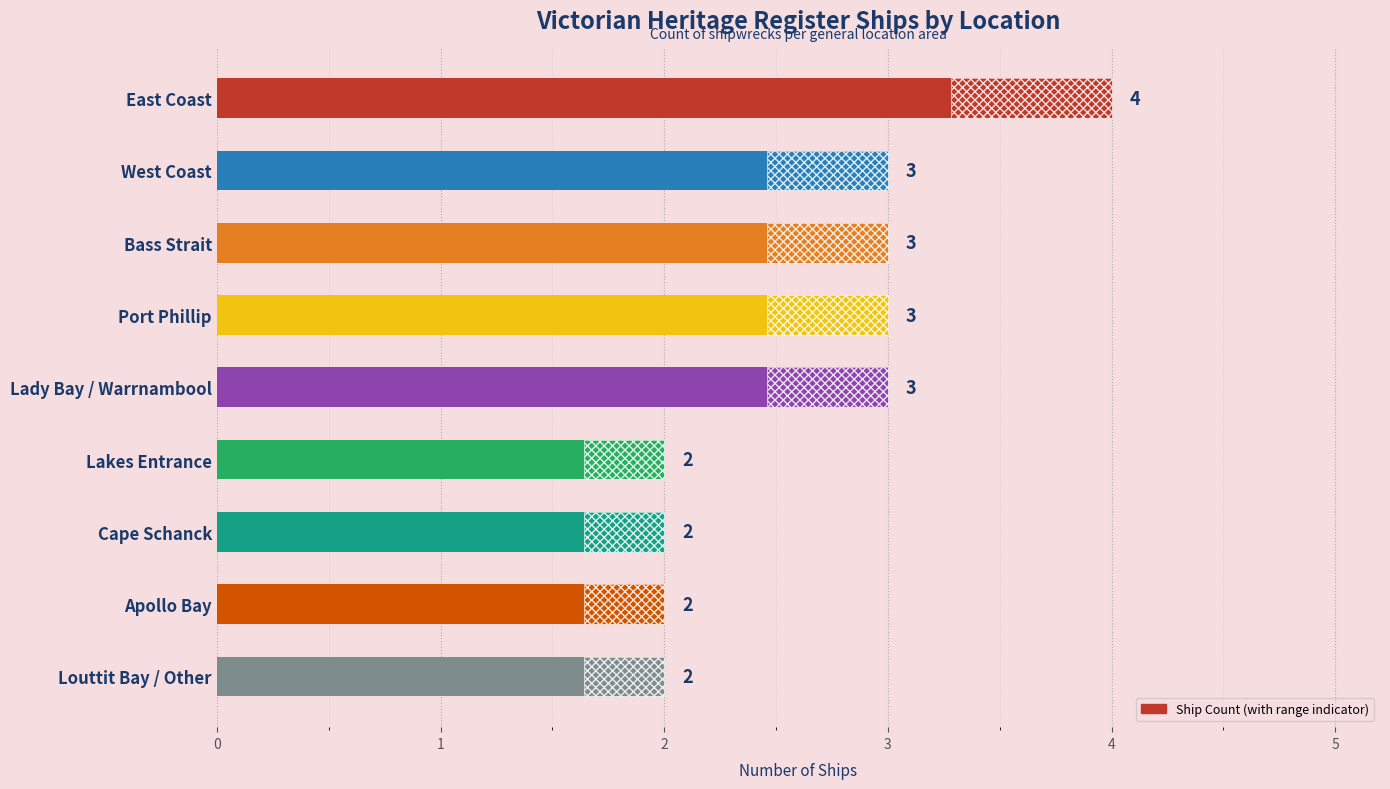

How many values are between 2 and 3?

8